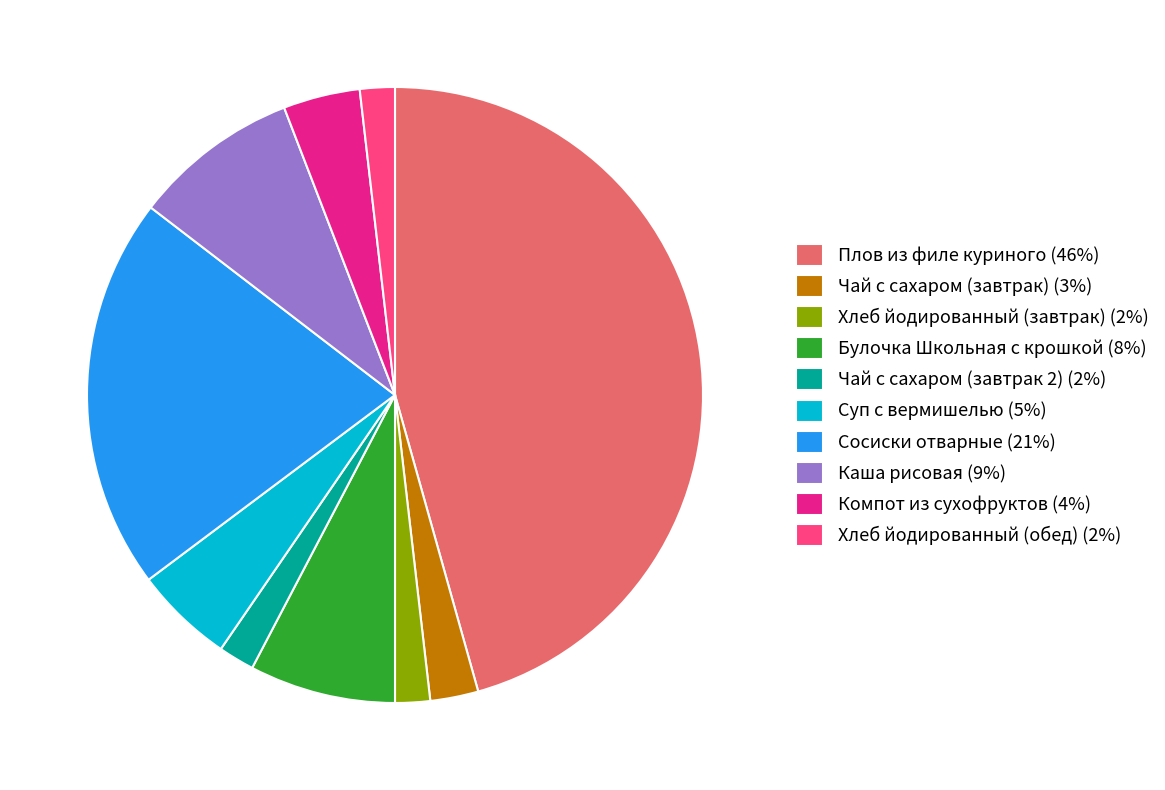

Does any single category account for the majority?

No